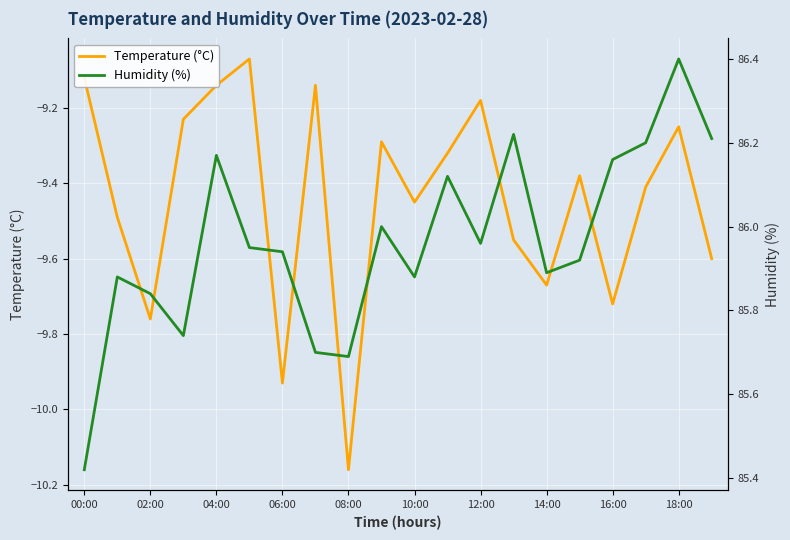

True or false: Temperature (°C) has a value of -15.8 at 12:00.

False